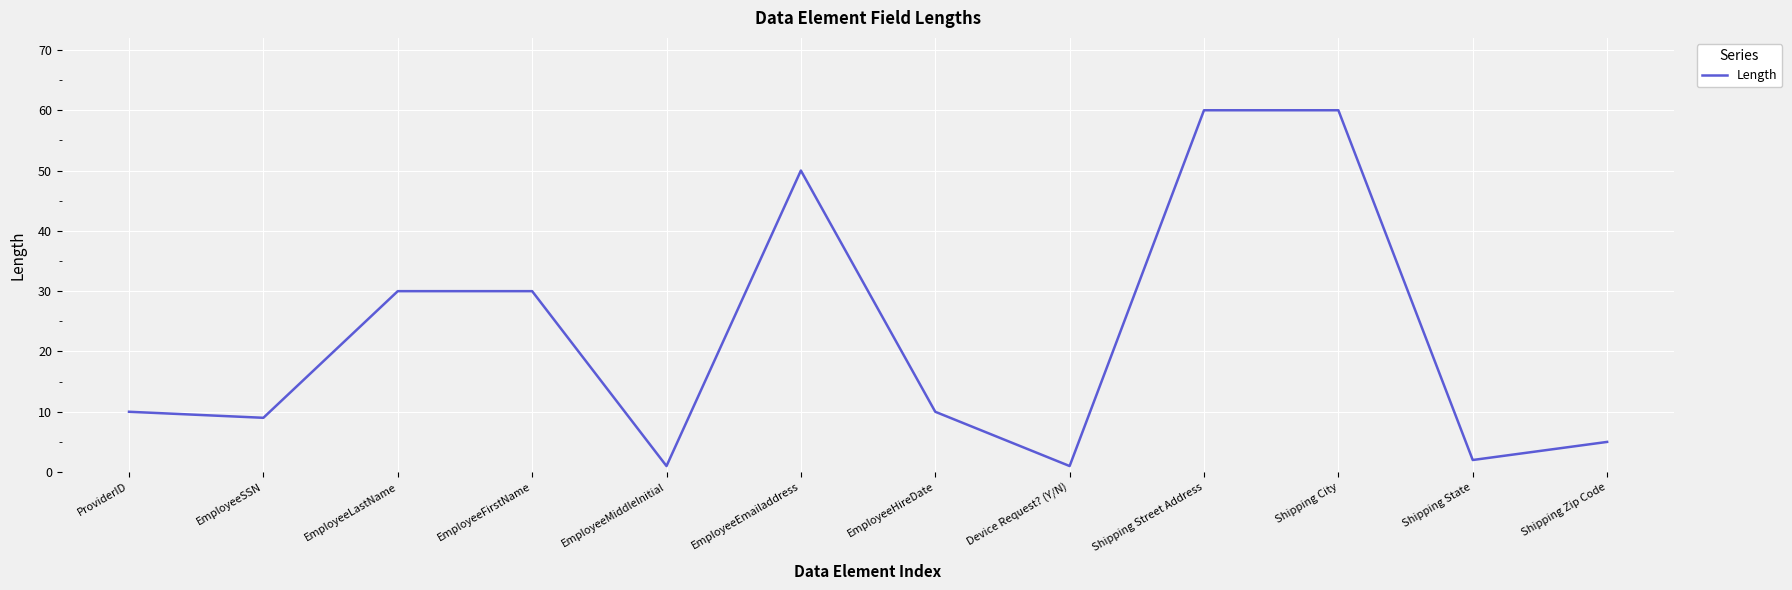

Which has a higher value, EmployeeHireDate or EmployeeEmailaddress?

EmployeeEmailaddress